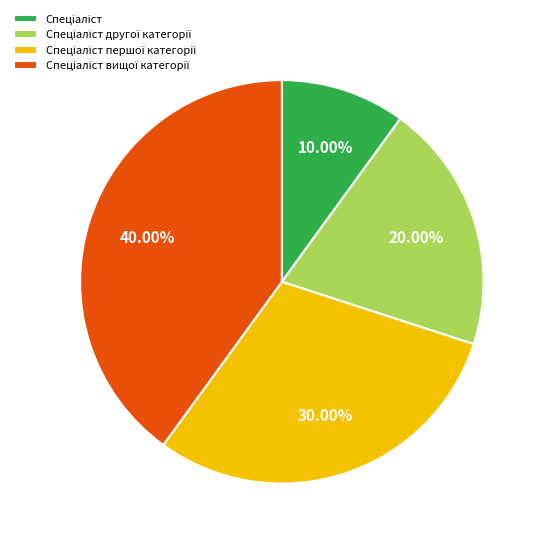

Count the number of slices in the pie.

4